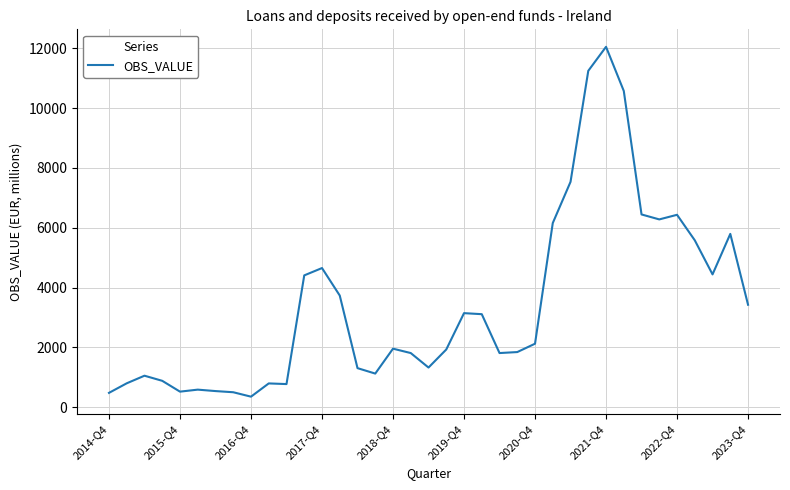

What is the difference between the maximum and minimum values?

11699.2